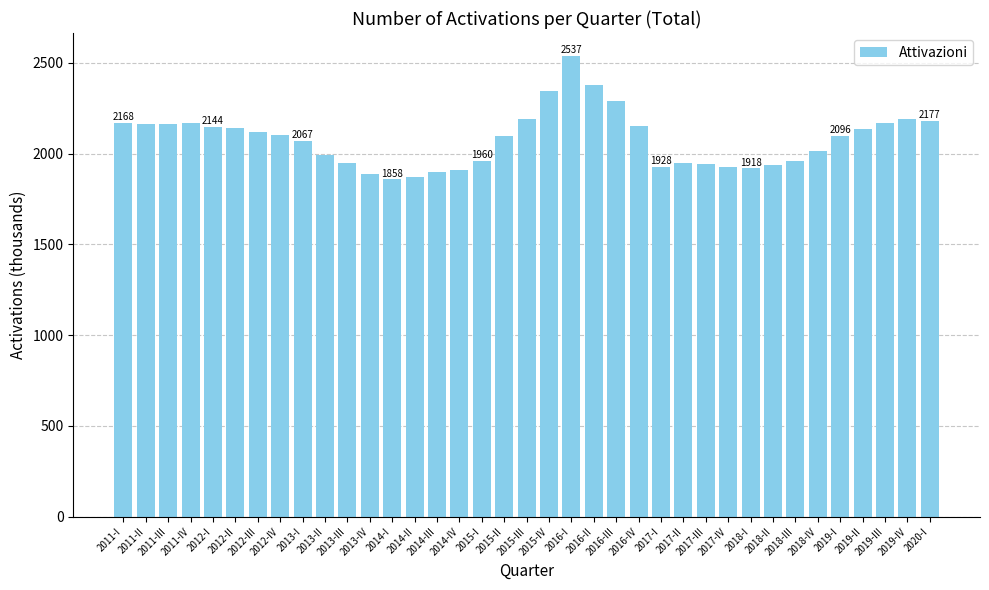

What is the label of the 17th bar from the right?

2016-I